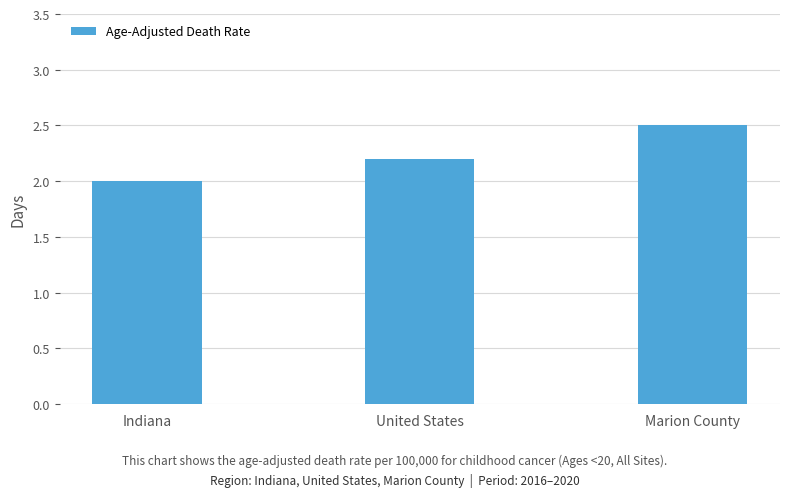

The value at Marion County is 0.5. True or false?

False